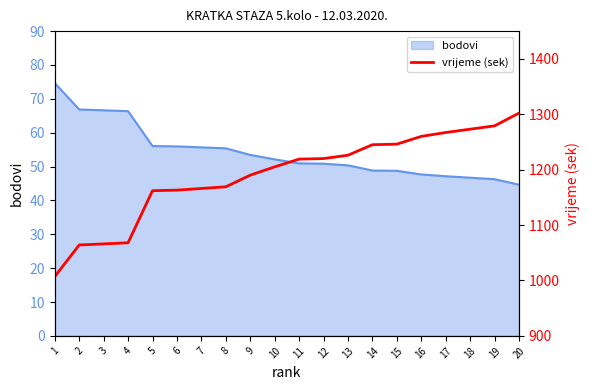

The value of bodovi at 17 is 18.5. True or false?

False